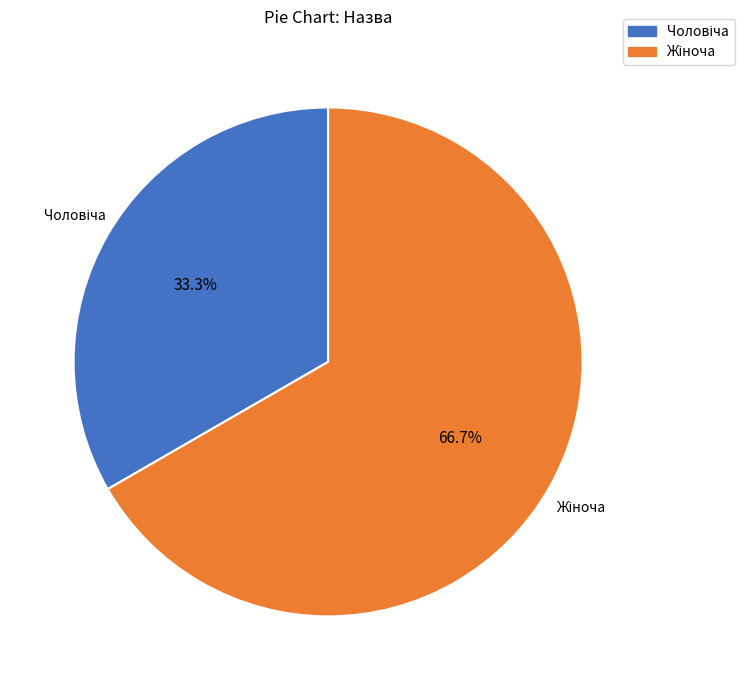

Is there any slice that represents more than half of the pie?

Yes